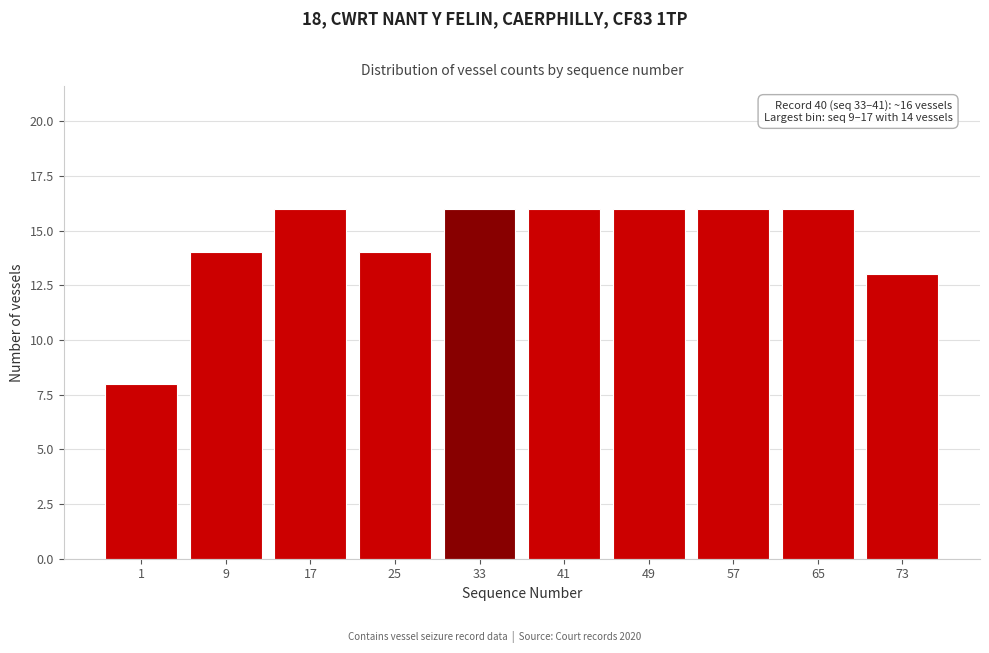

Reading left to right, transcribe all the data shown in this chart.

8	14	16	14	16	16	16	16	16	13